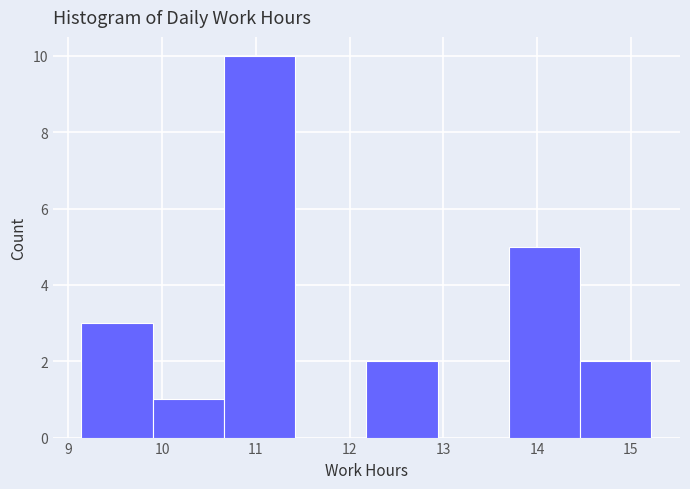

Over which range of the x-axis is the bar tallest?

10.66 to 11.42